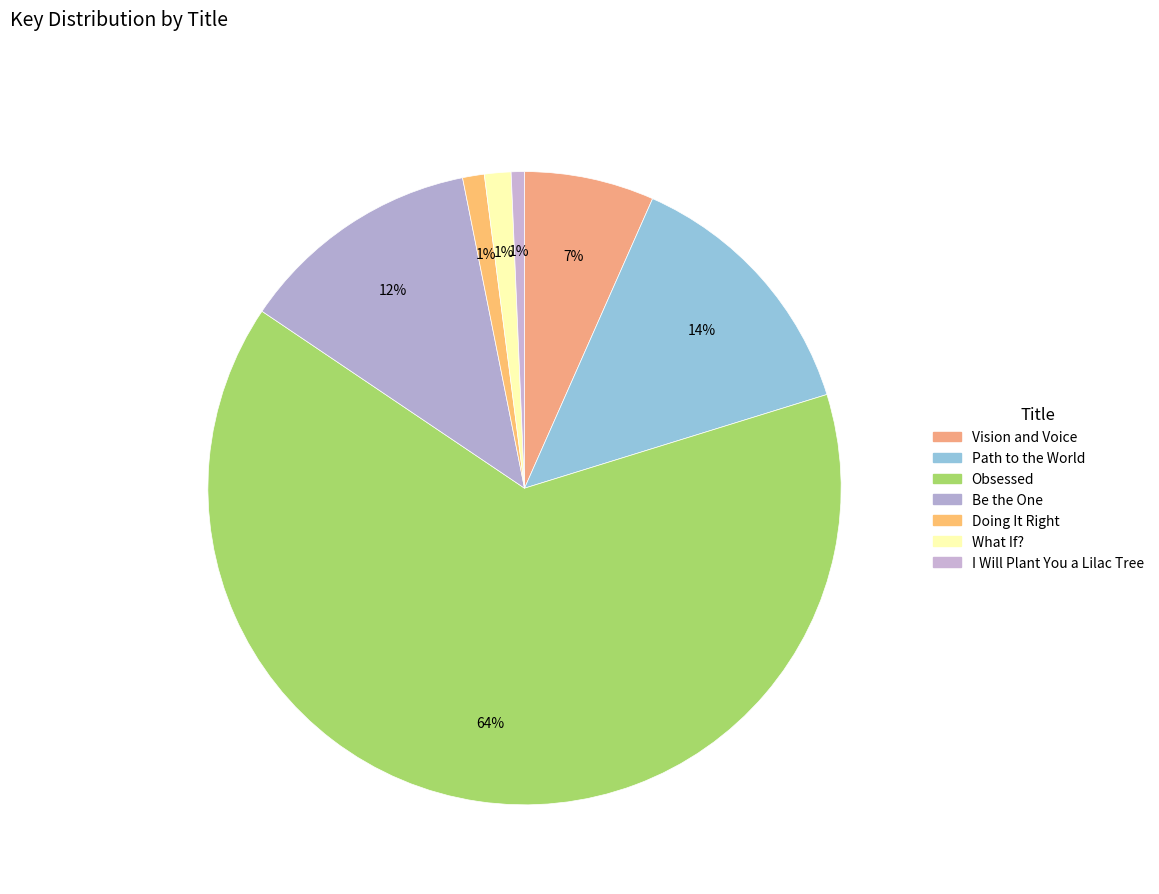

Rank the categories by value from highest to lowest.

Obsessed, Path to the World, Be the One, Vision and Voice, What If?, Doing It Right, I Will Plant You a Lilac Tree